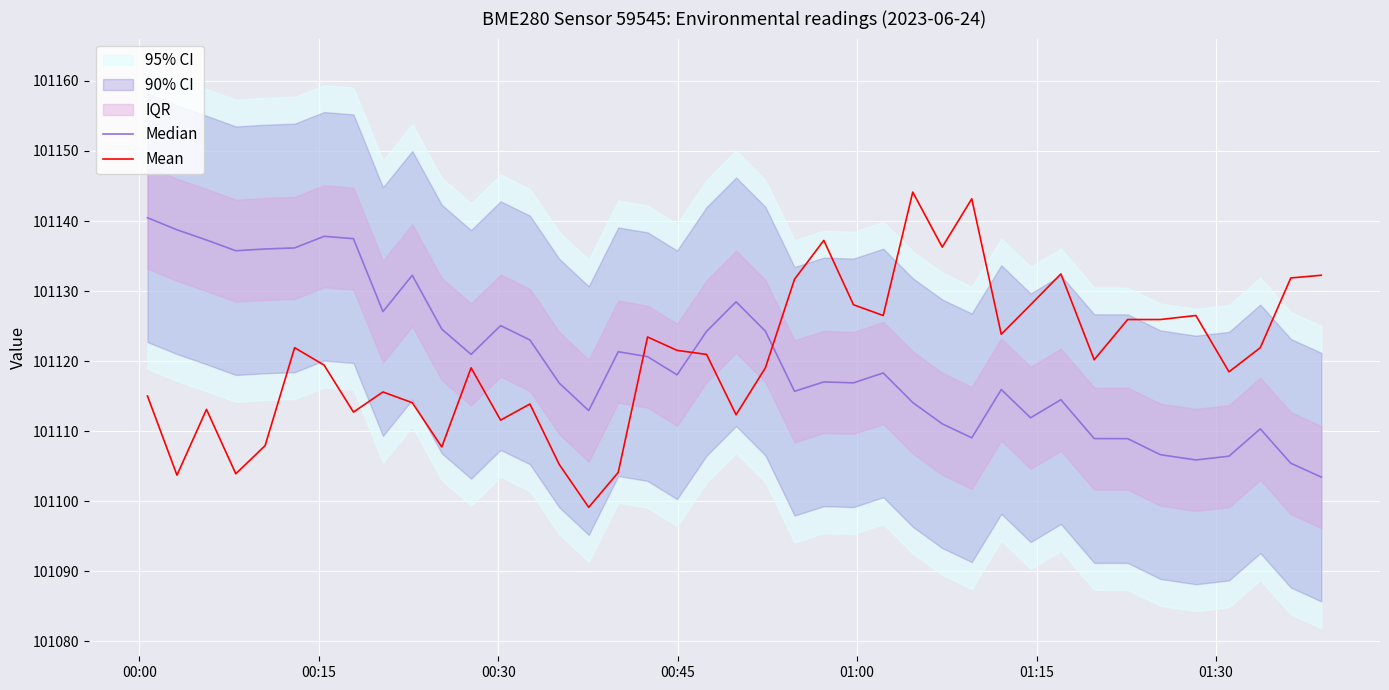

What is the maximum value for Mean?

101144.1